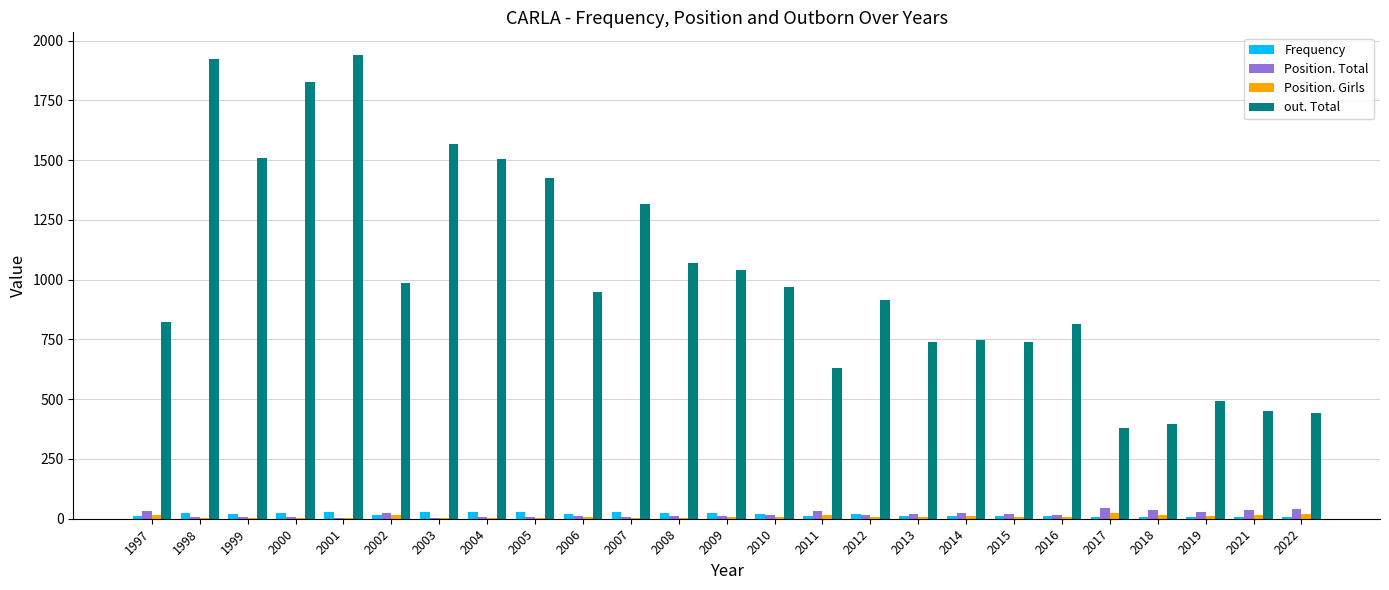

Which series has the widest spread of values?

out. Total